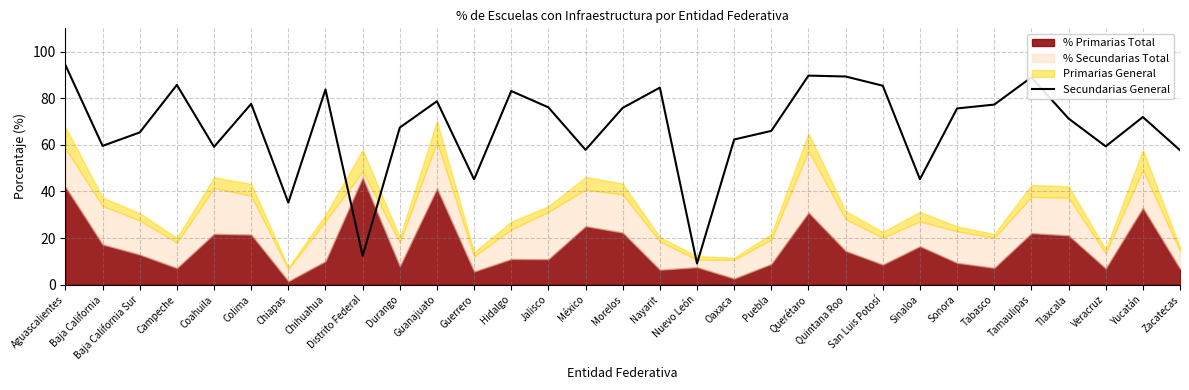

What is the label of the 1st point from the left?

Aguascalientes